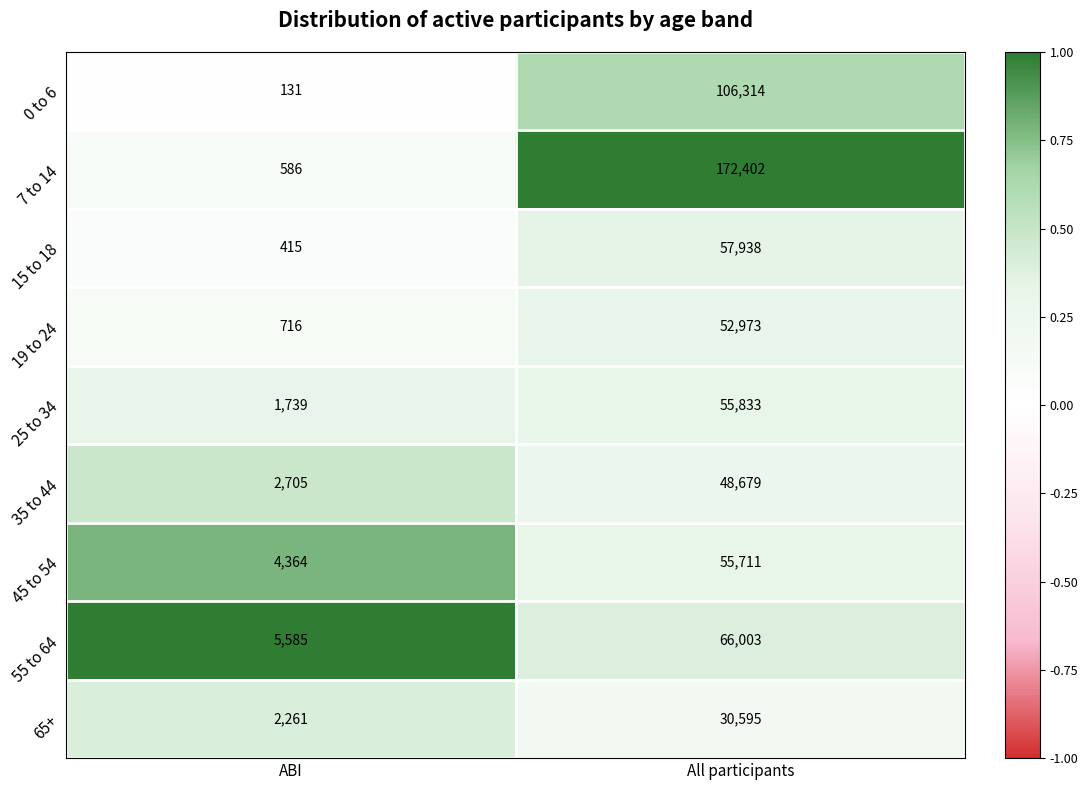

At which category is the sum across all series the highest?

All participants